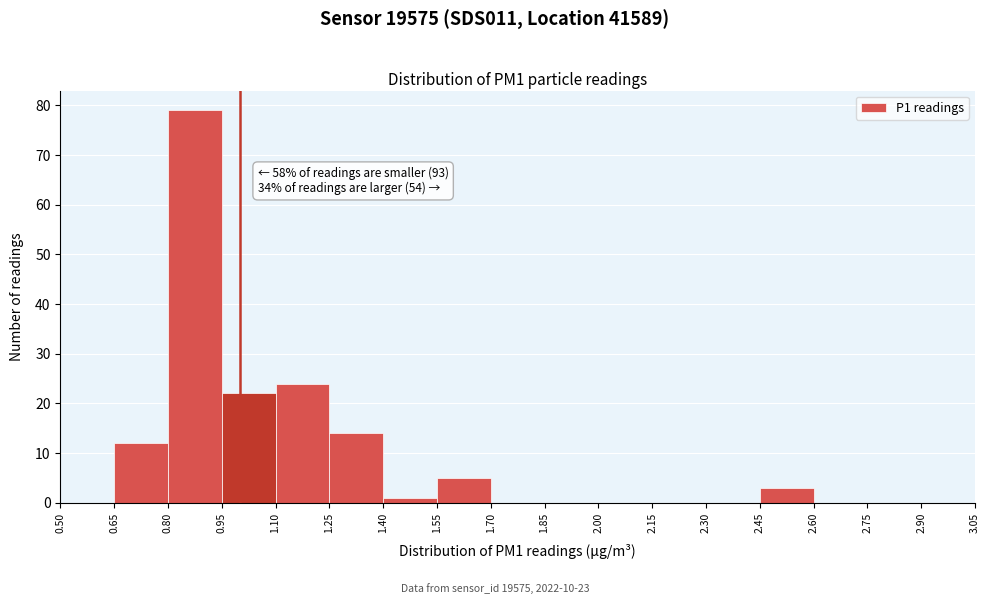

Over which range of the x-axis is the bar tallest?

0.80 to 0.95